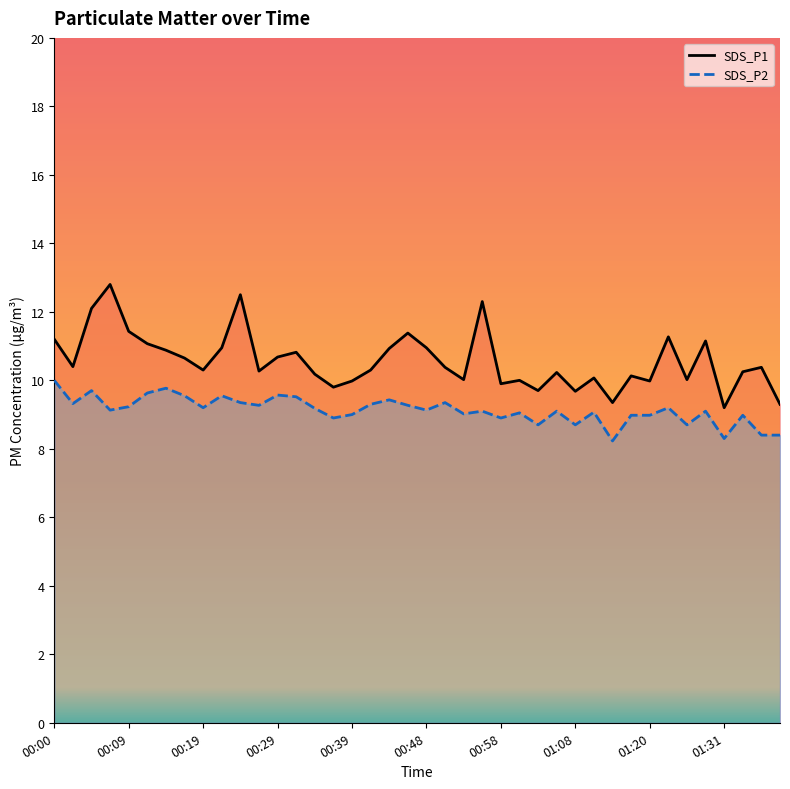

True or false: SDS_P2 and SDS_P1 intersect in this chart.

False